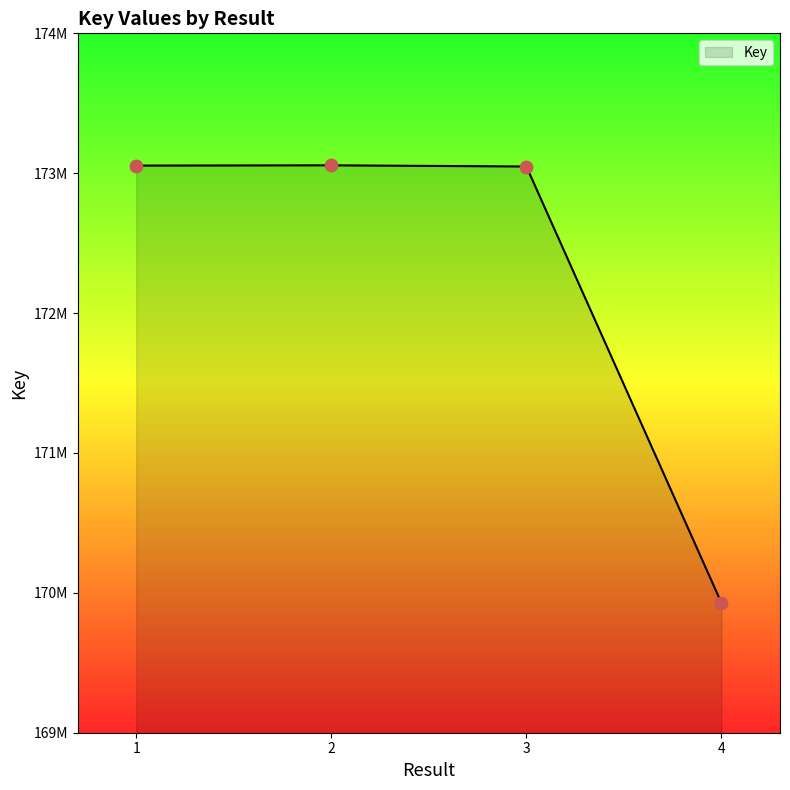

Approximately how many times larger is the value at 2 compared to 3?

1.0